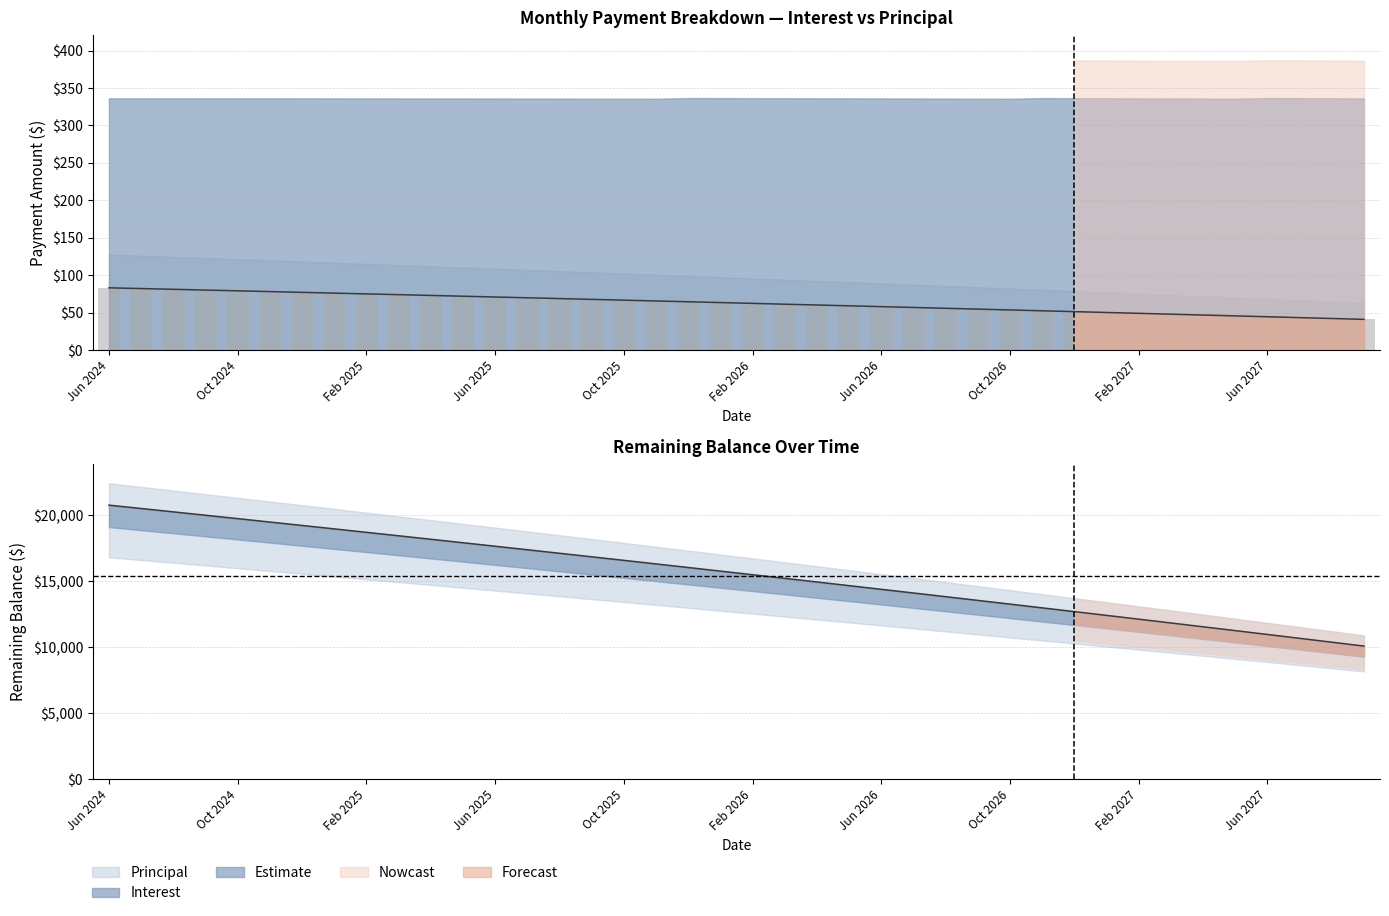

Is it true that Balance equals 45.7 at May 2027?

True